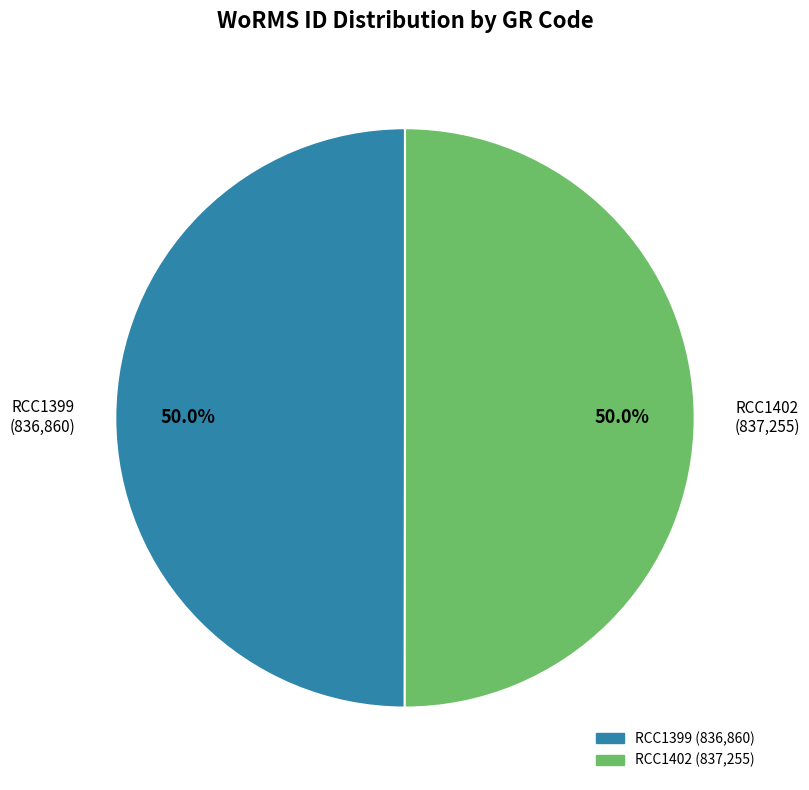

Combined, what portion of the pie is RCC1399 and RCC1402?

100.0%